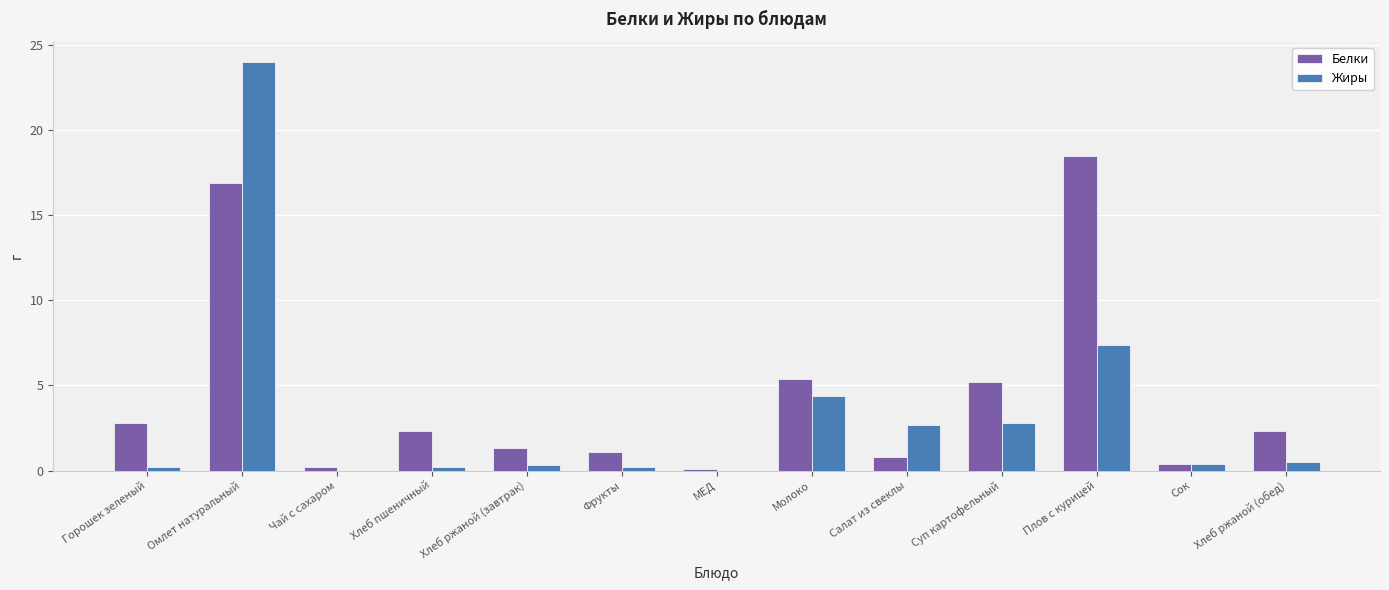

Where does the Белки series first go above 2?

Горошек зеленый